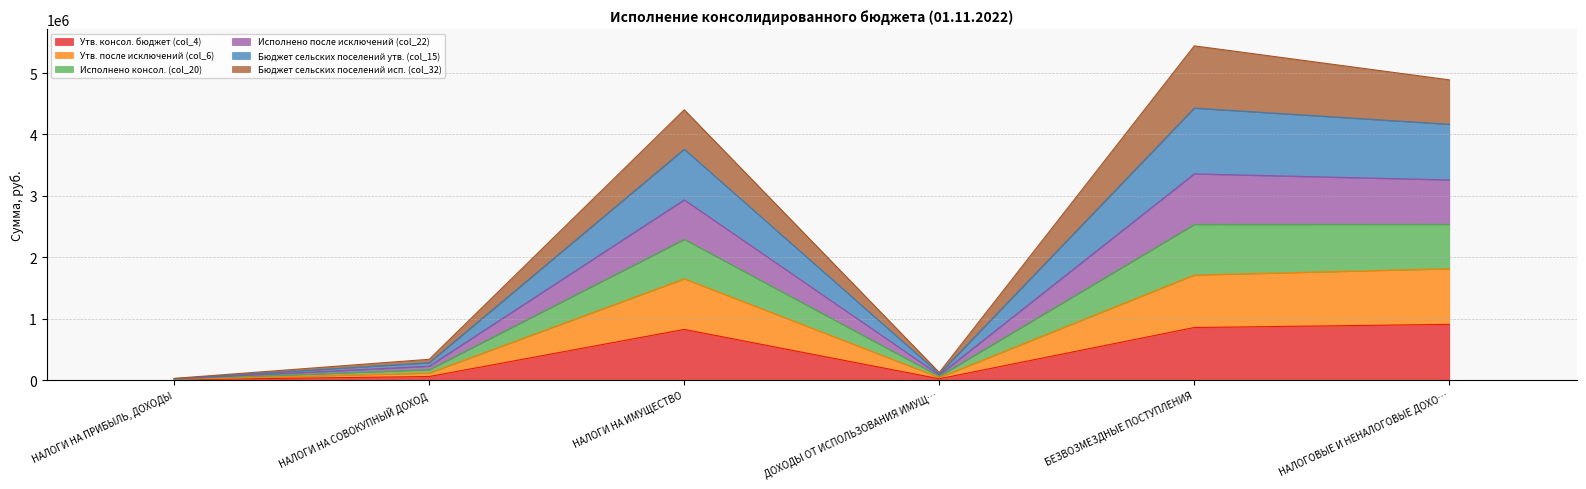

How many lines are shown in the chart?

6